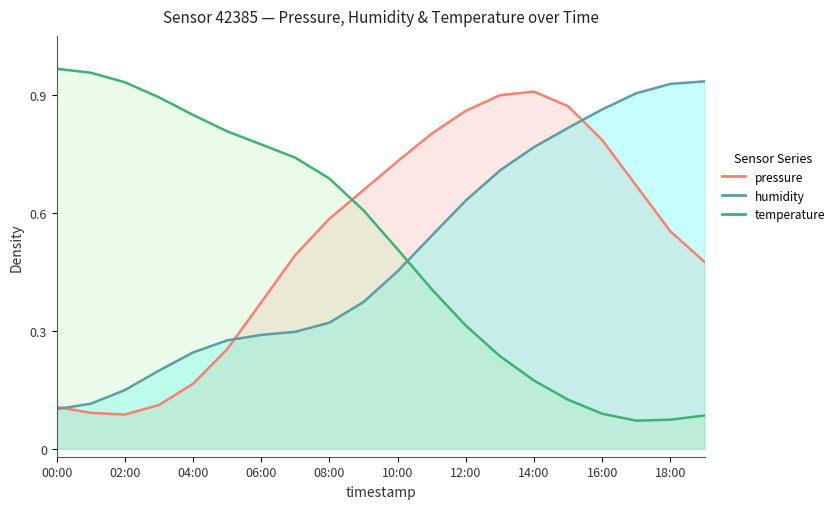

What is the label of the 4th point from the left?

03:00